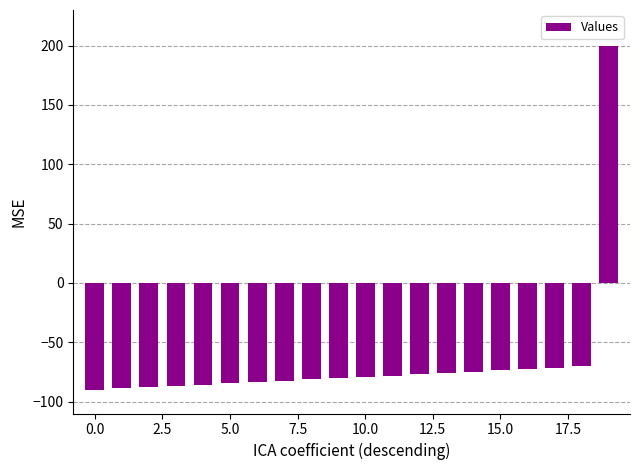

What is the smallest value displayed?

-90.0